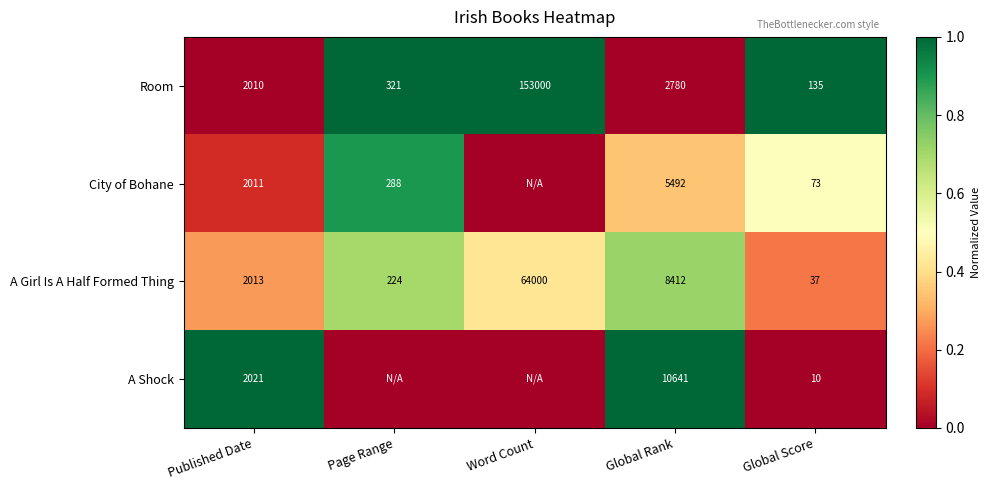

Is the value of Room at Global Score greater than the value of A Girl Is A Half Formed Thing at Global Rank?

No